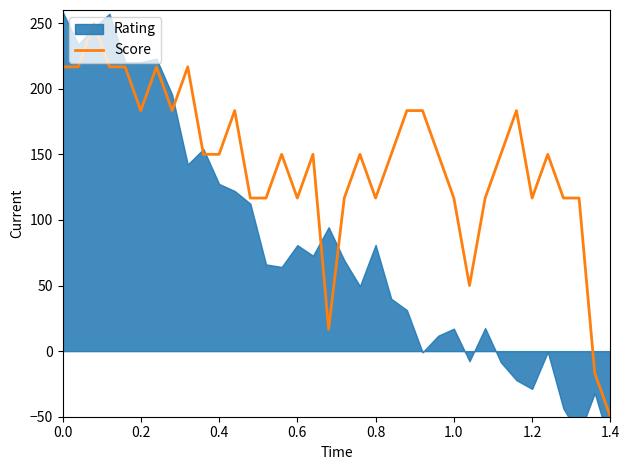

What is the minimum value for Score?

-50.0